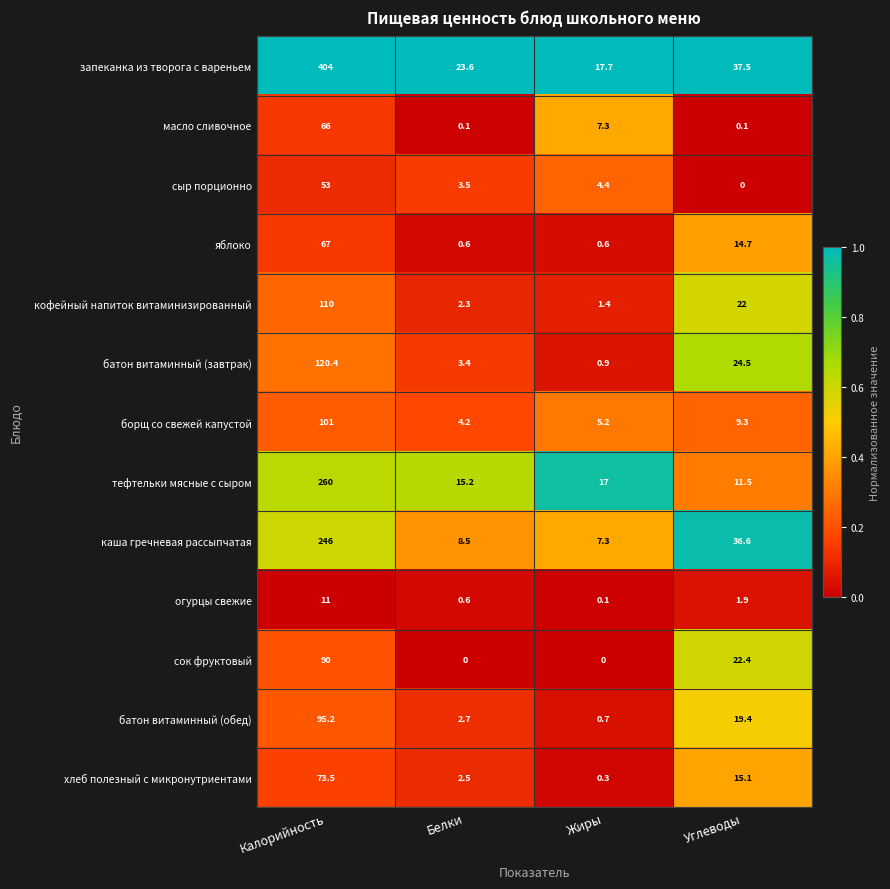

What is the difference between the highest and lowest values at Калорийность?

393.0